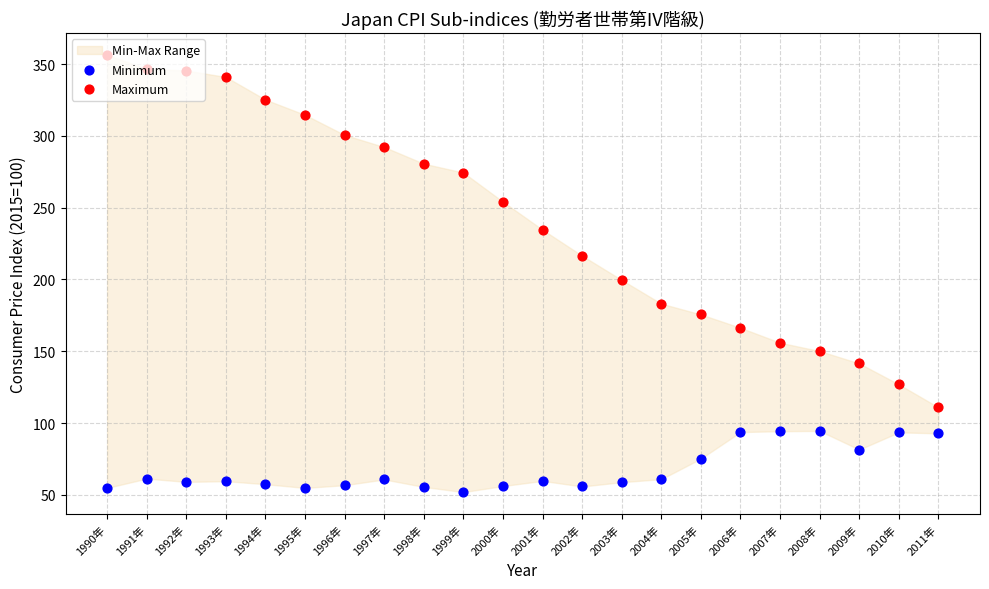

Which series has the largest Y range (max minus min)?

Maximum